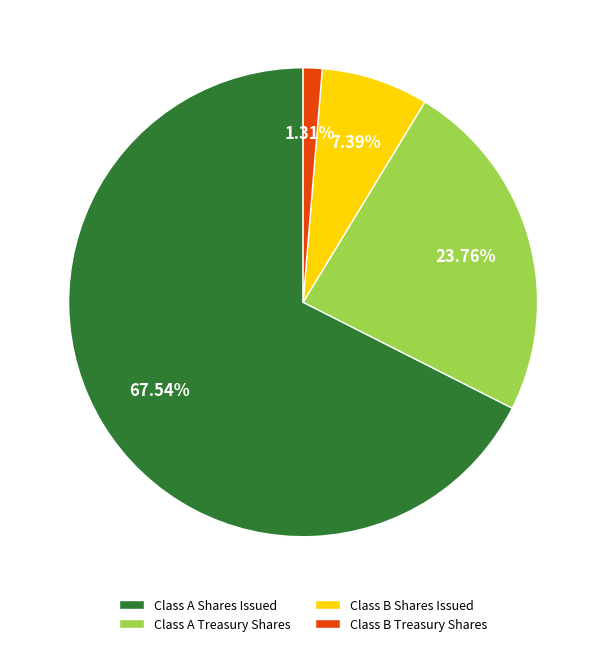

To the nearest percent, what portion does Class A Treasury Shares represent?

24%